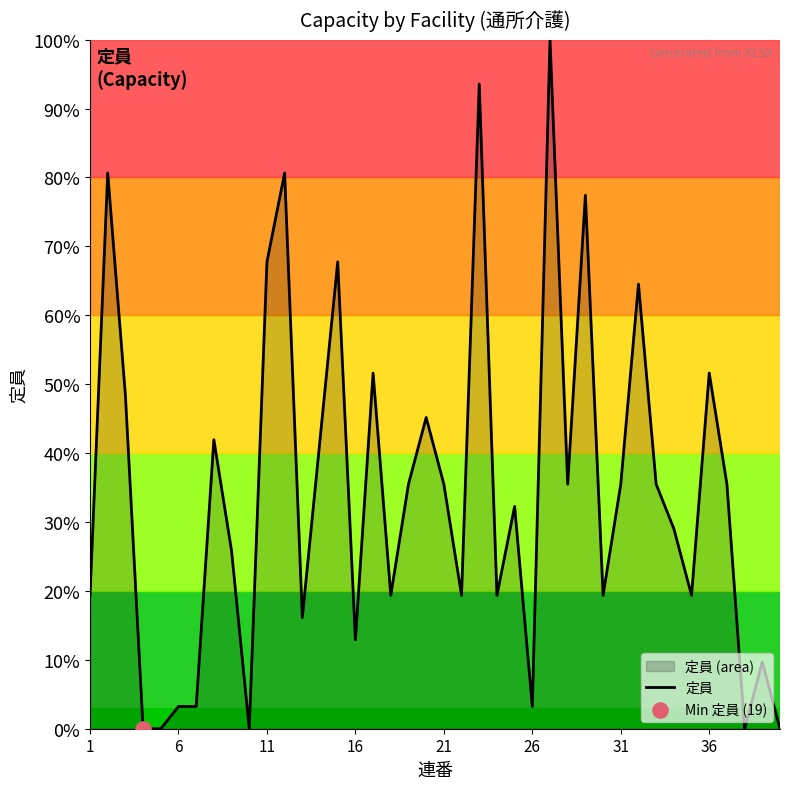

Which has a higher value, 36 or 21?

36